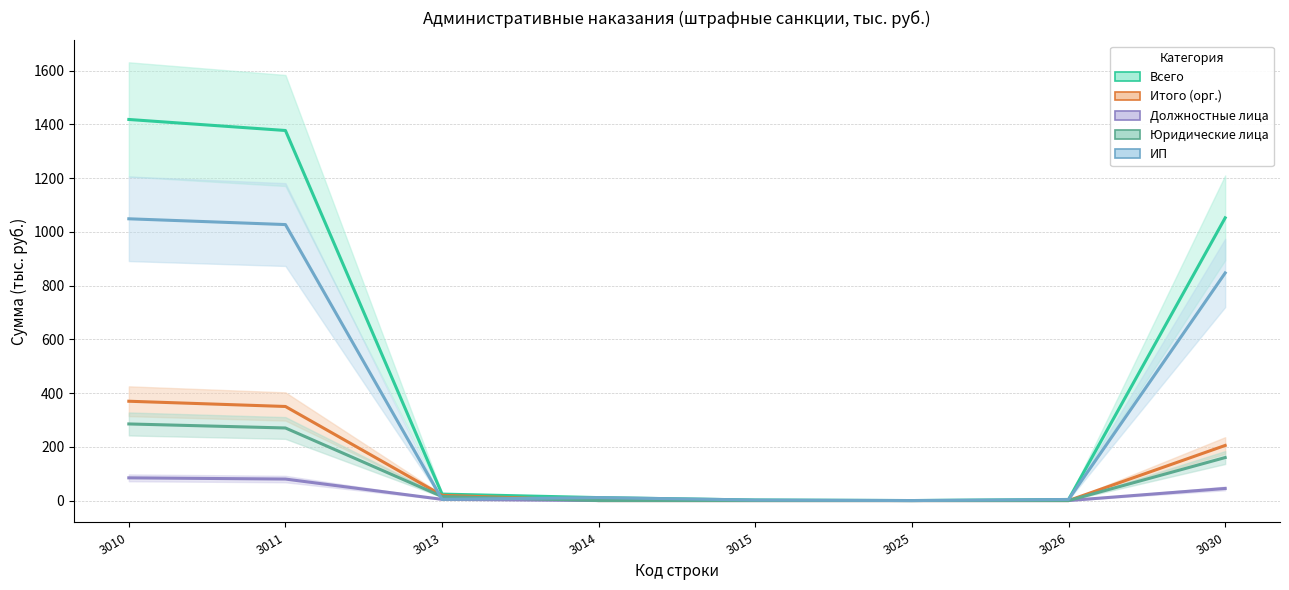

What is the average value of the Юридические лица series?

91.2